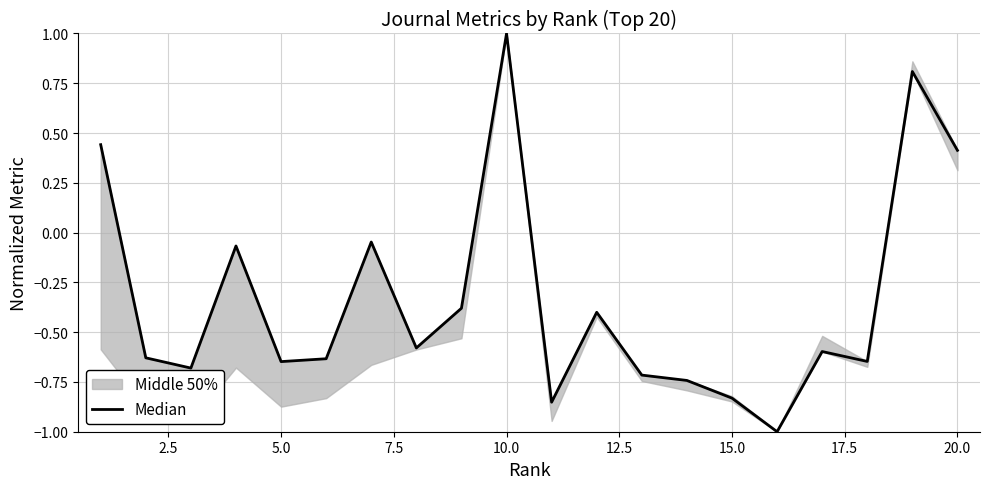

How many negative values are there?

16